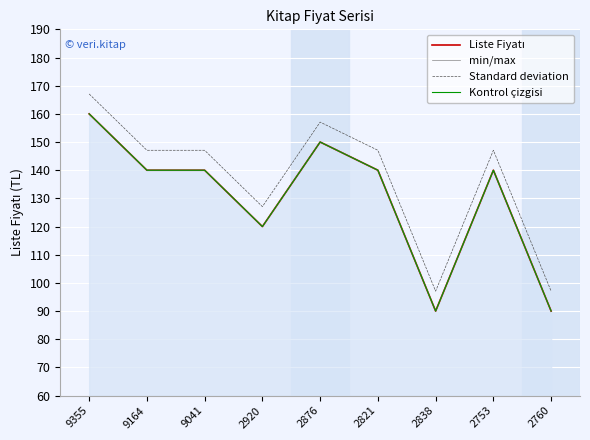

Reading left to right, what are all the values shown in this chart?

Liste Fiyatı: 160.0	140.0	140.0	120.0	150.0	140.0	90.0	140.0	90.0
min/max: 160.0	140.0	140.0	120.0	150.0	140.0	90.0	140.0	90.0
Standard deviation: 167.1	147.1	147.1	127.1	157.1	147.1	97.1	147.1	97.1
Kontrol çizgisi: 160.0	140.0	140.0	120.0	150.0	140.0	90.0	140.0	90.0